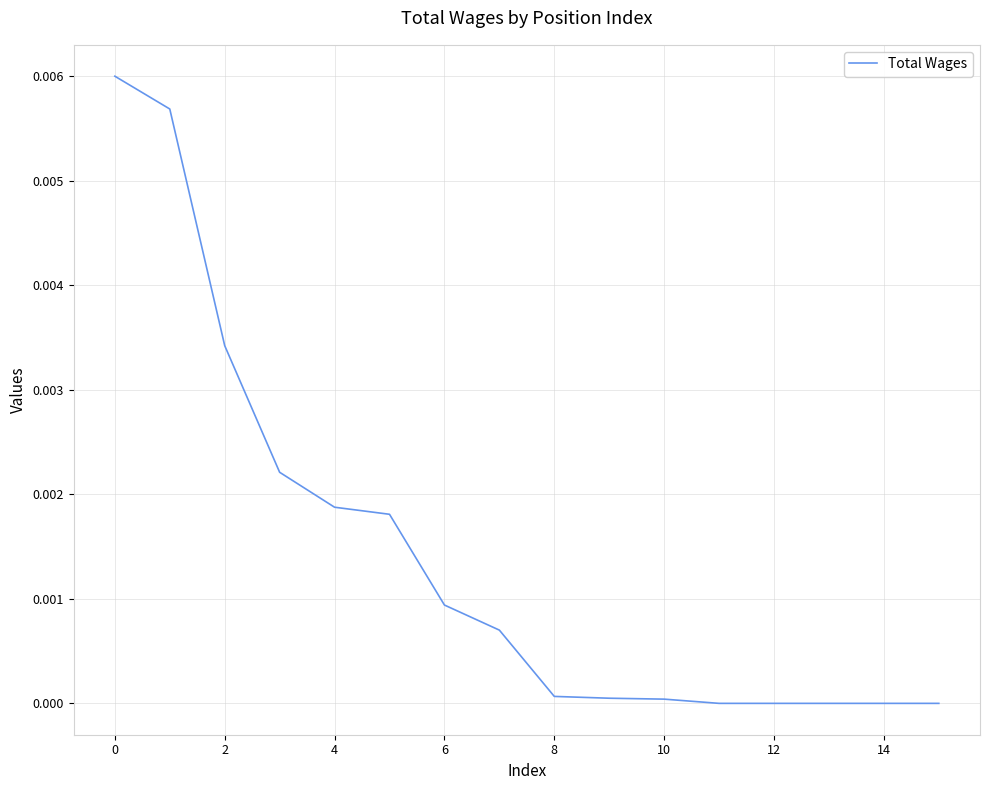

How many lines are shown in the chart?

1